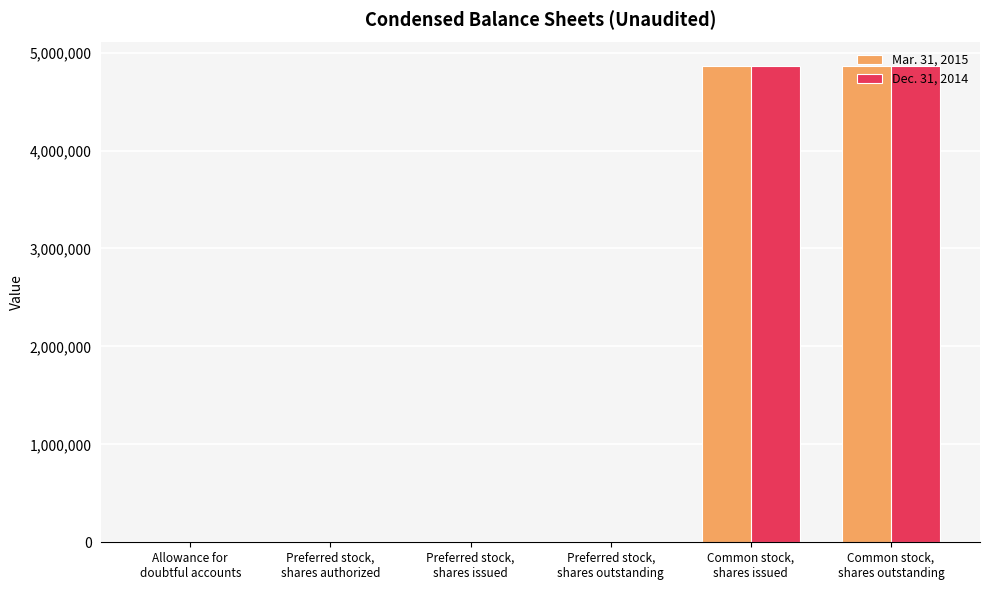

What is the total value across all series at Preferred stock,
shares outstanding?

1280